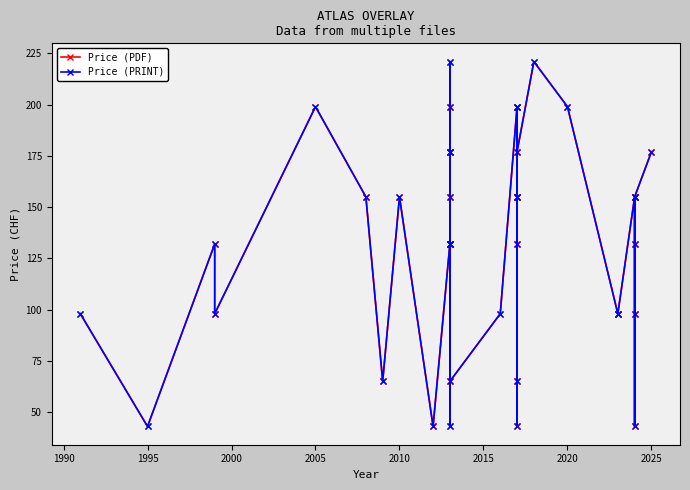

What is the lowest value of the Price (PRINT) series?

43